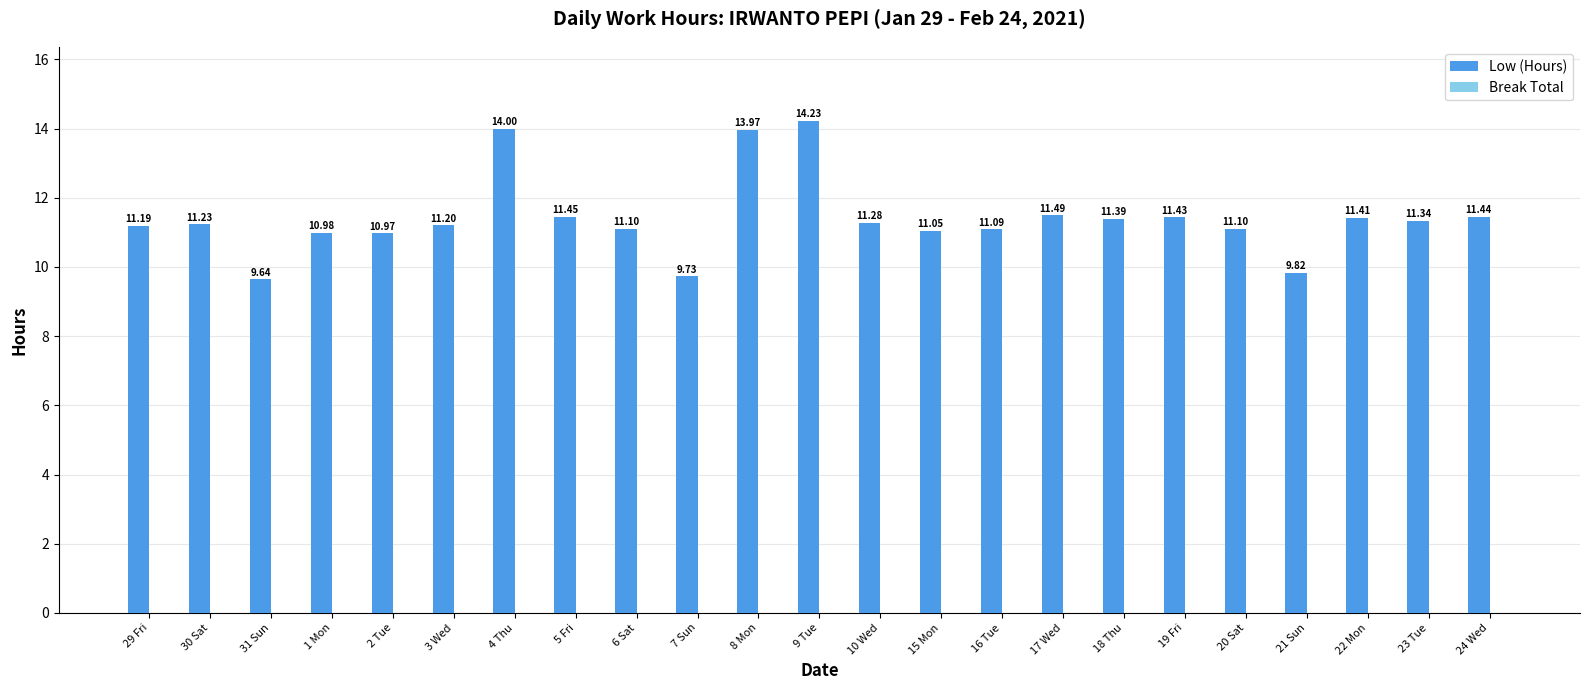

Are the bars grouped side by side (vs. stacked)?

No